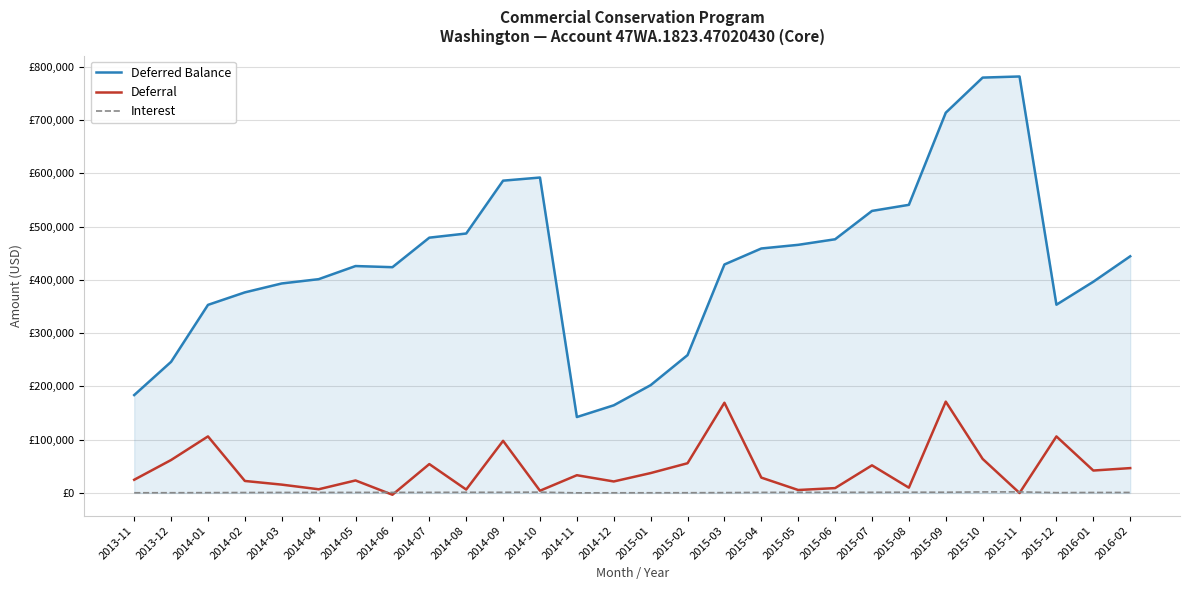

Reading left to right, extract all data points from this chart.

Deferred Balance: 183830.4	246258.5	353163.3	376629.2	393371.0	401405.0	426057.0	423904.1	479345.2	487128.3	586348.8	592205.6	142588.6	164622.2	202475.6	258839.4	428985.3	459014.7	465881.7	476314.2	529545.1	540966.8	713897.1	779837.6	781920.8	353466.4	396597.0	444345.1
Deferral: 24828.5	61920.7	106225.0	22585.5	15702.2	6983.2	23544.0	-3291.0	54271.0	6460.0	97919.2	4238.3	33374.8	21640.0	37399.0	55859.0	169431.4	28883.5	5600.0	9188.0	51916.2	9960.0	171485.2	63970.0	0.0	106186.0	42155.0	46723.9
Interest: 423.6	507.4	679.7	880.5	1039.6	1050.8	1108.0	1138.1	1170.1	1323.1	1301.2	1618.5	291.0	393.6	454.4	504.8	714.5	1145.9	1267.0	1244.5	1314.8	1461.7	1445.0	1970.5	2083.1	680.7	975.7	1024.1